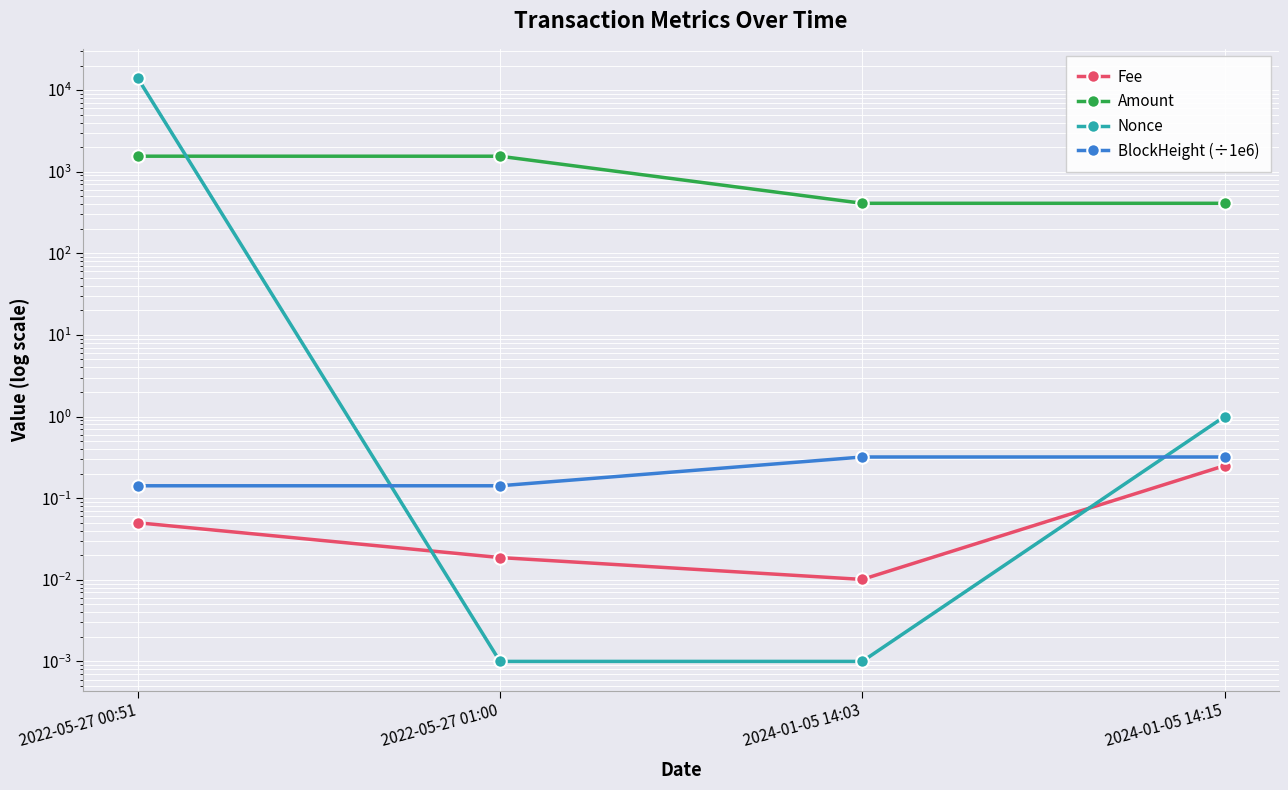

At which label does Nonce reach its peak?

2022-05-27 00:51